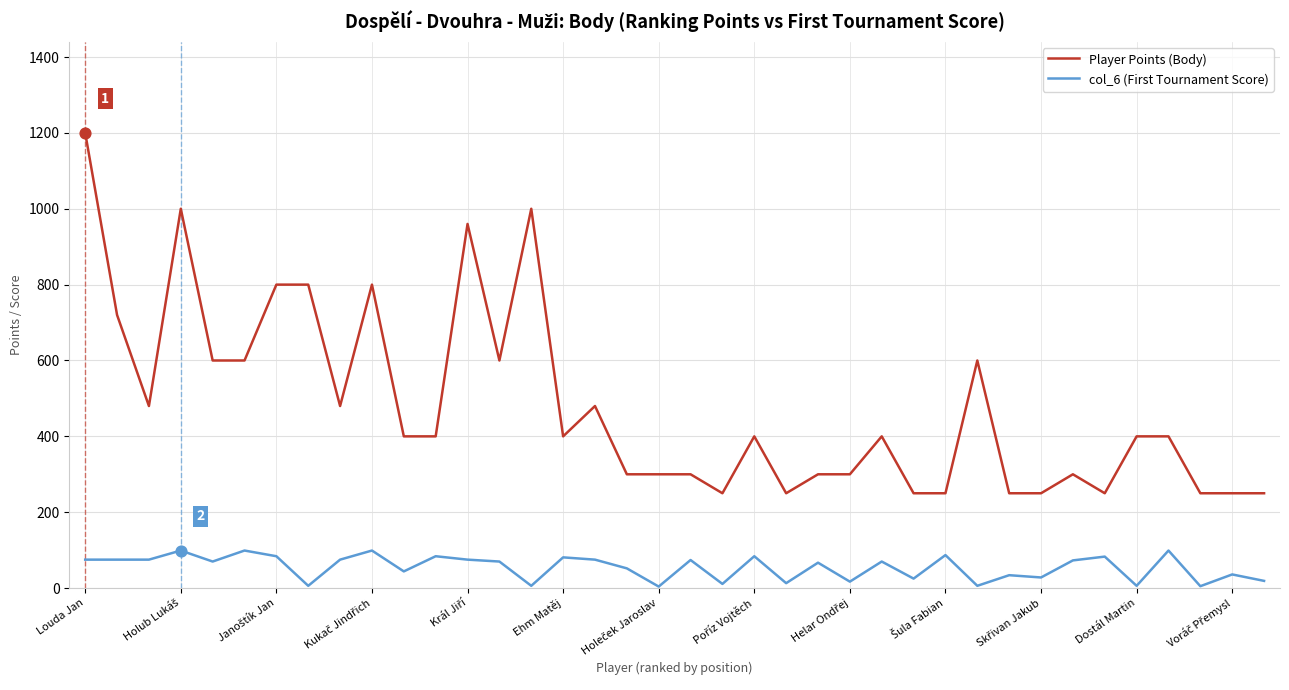

True or false: col_6 (First Tournament Score) and Player Points (Body) intersect in this chart.

False